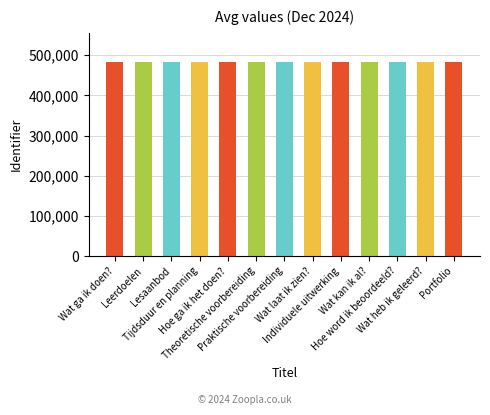

What is the greatest value displayed?

483011